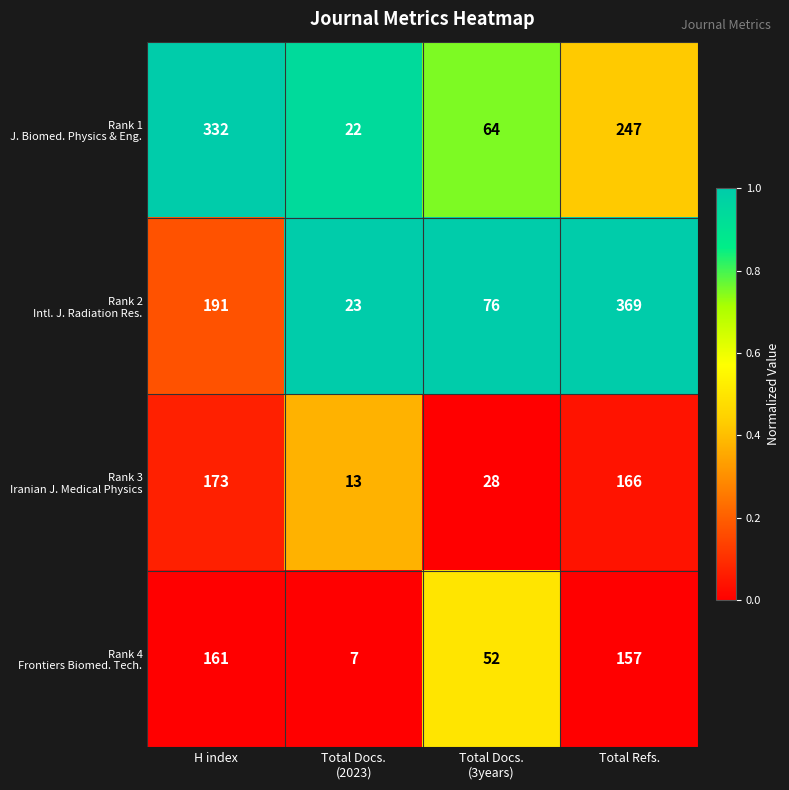

Which label corresponds to the largest value in the chart?

Total Refs.